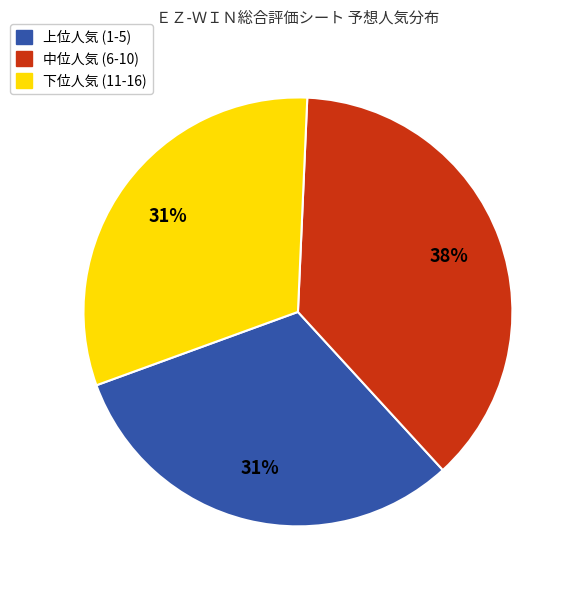

True or false: 中位人気 (6-10) accounts for 27% of the total.

False